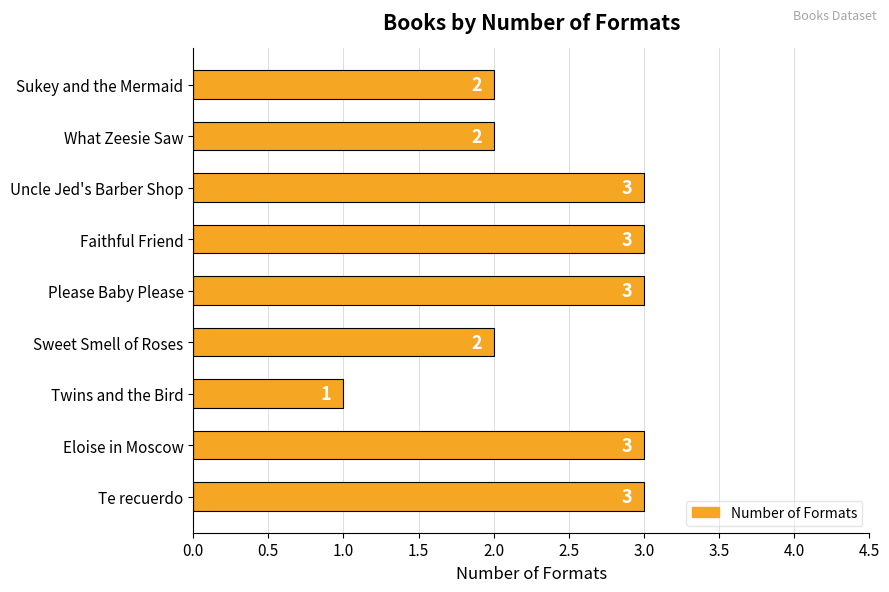

What is the smallest value displayed?

1